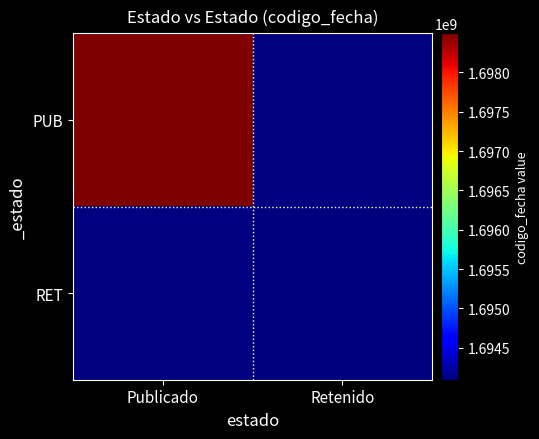

Is it true that PUB equals 1698495325.0 at Publicado?

True